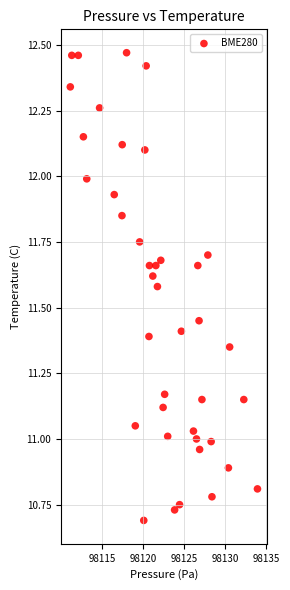

What is the range of Y values (max minus min)?

1.8